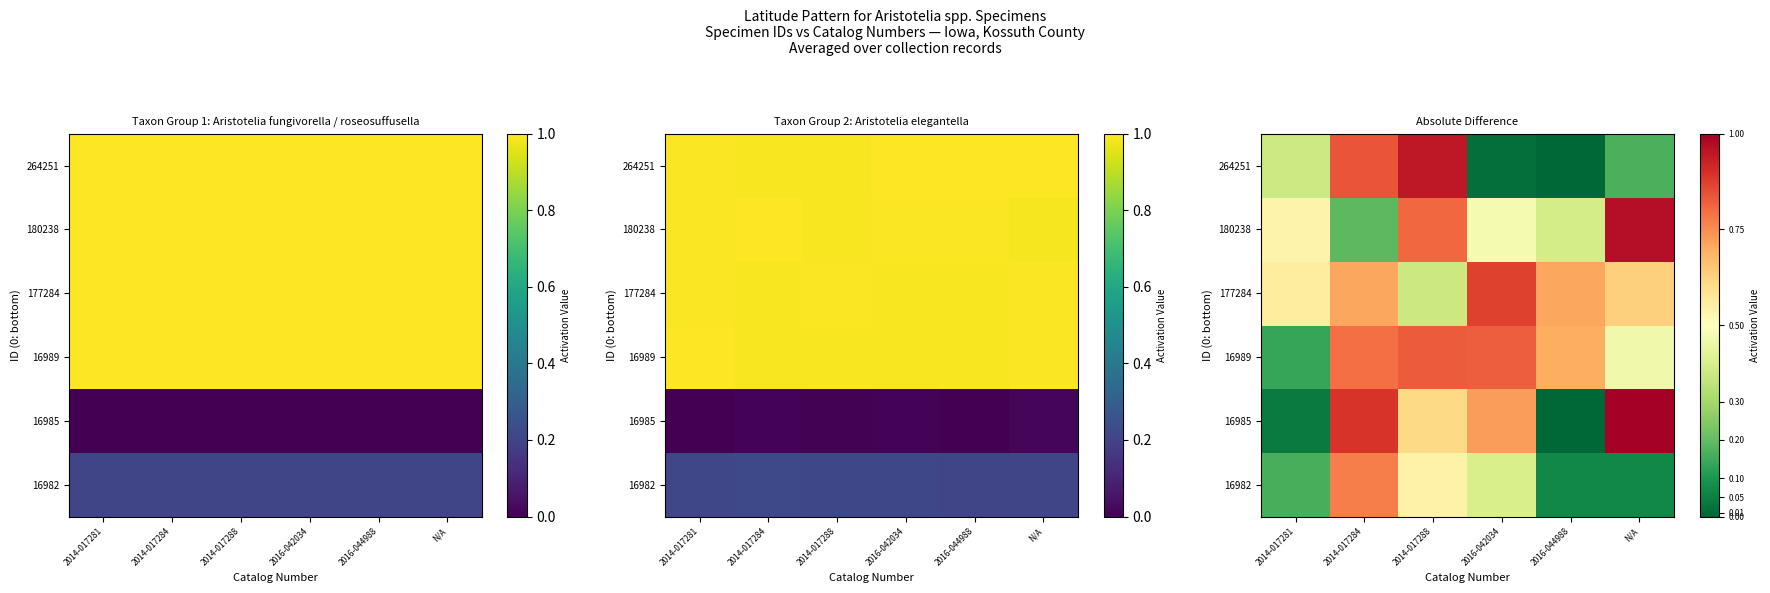

Which category has the highest value across all series?

N/A